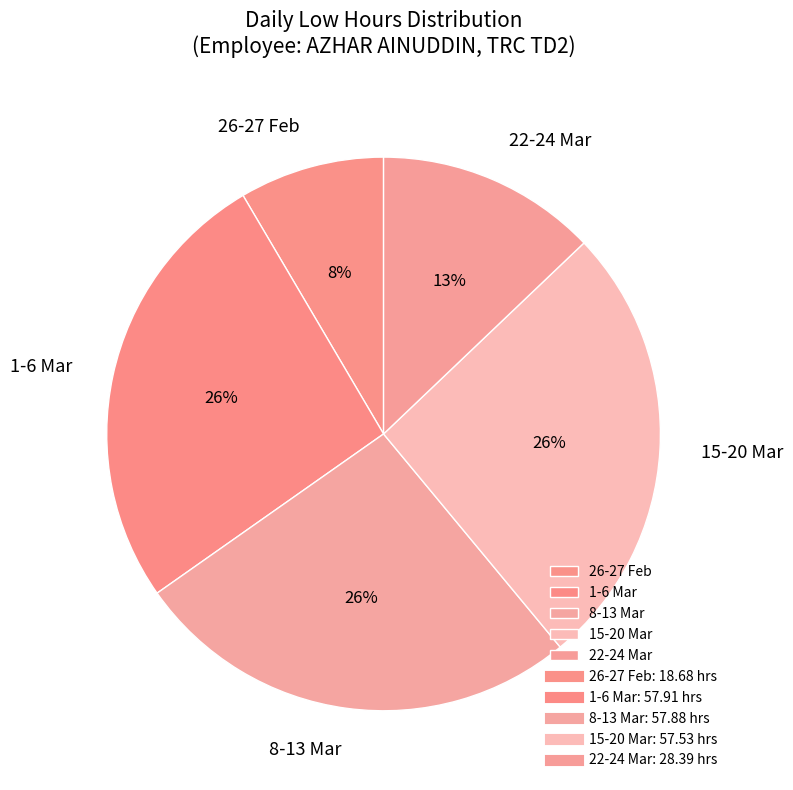

Is the sum of 1-6 Mar and 22-24 Mar greater than half?

No